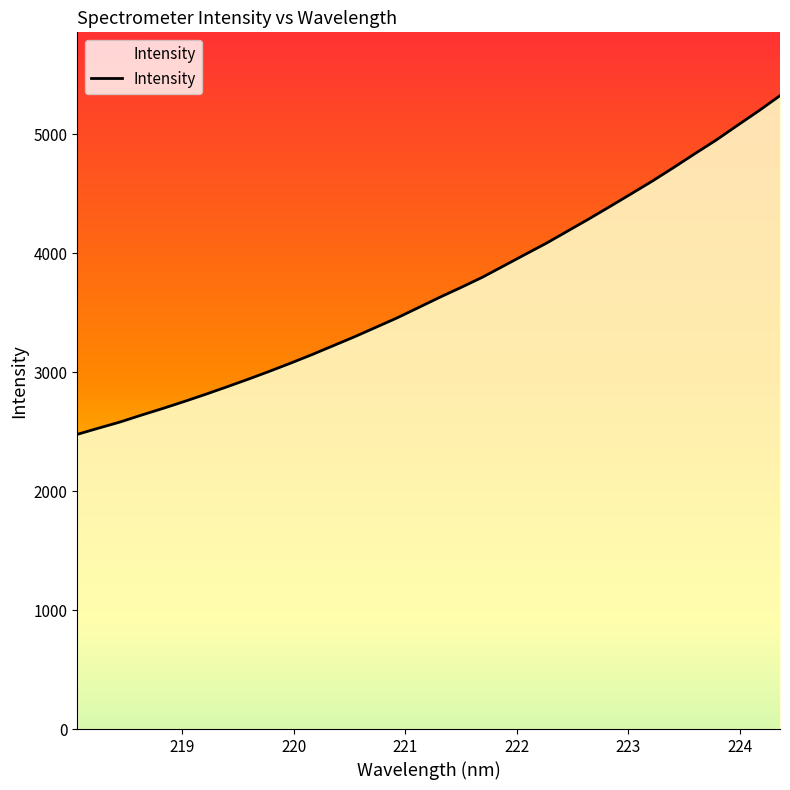

What is the maximum value shown in the chart?

5323.9